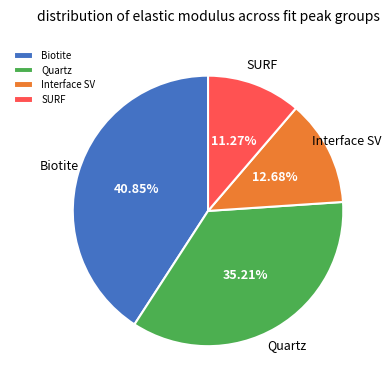

Count the number of slices in the pie.

4